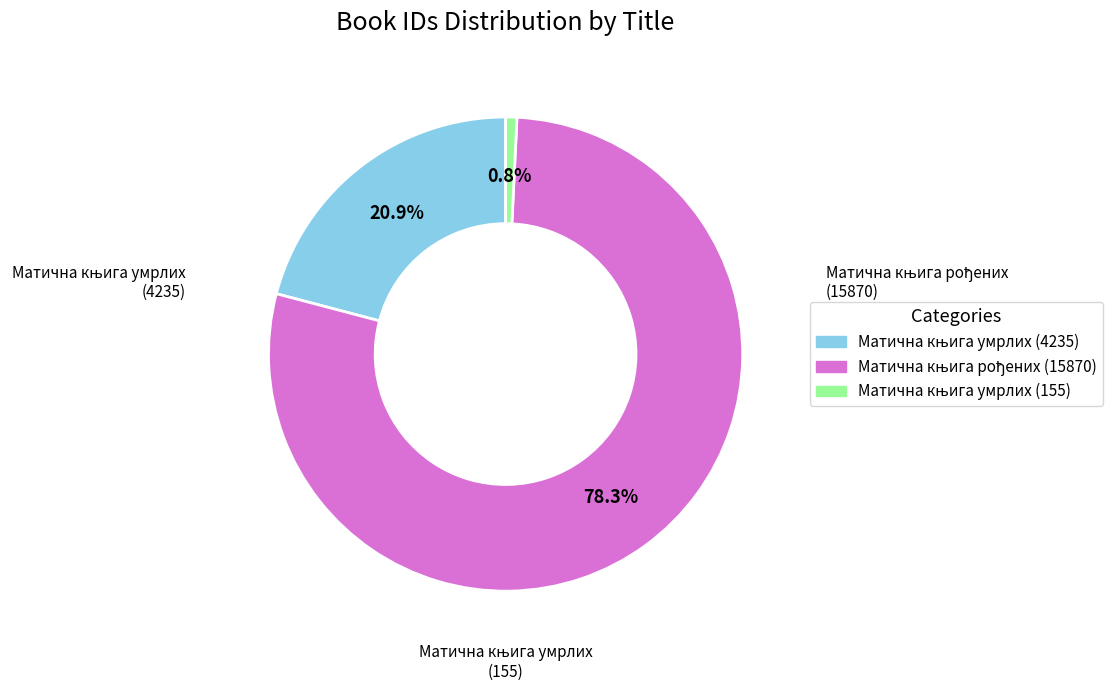

Does any single category account for the majority?

Yes